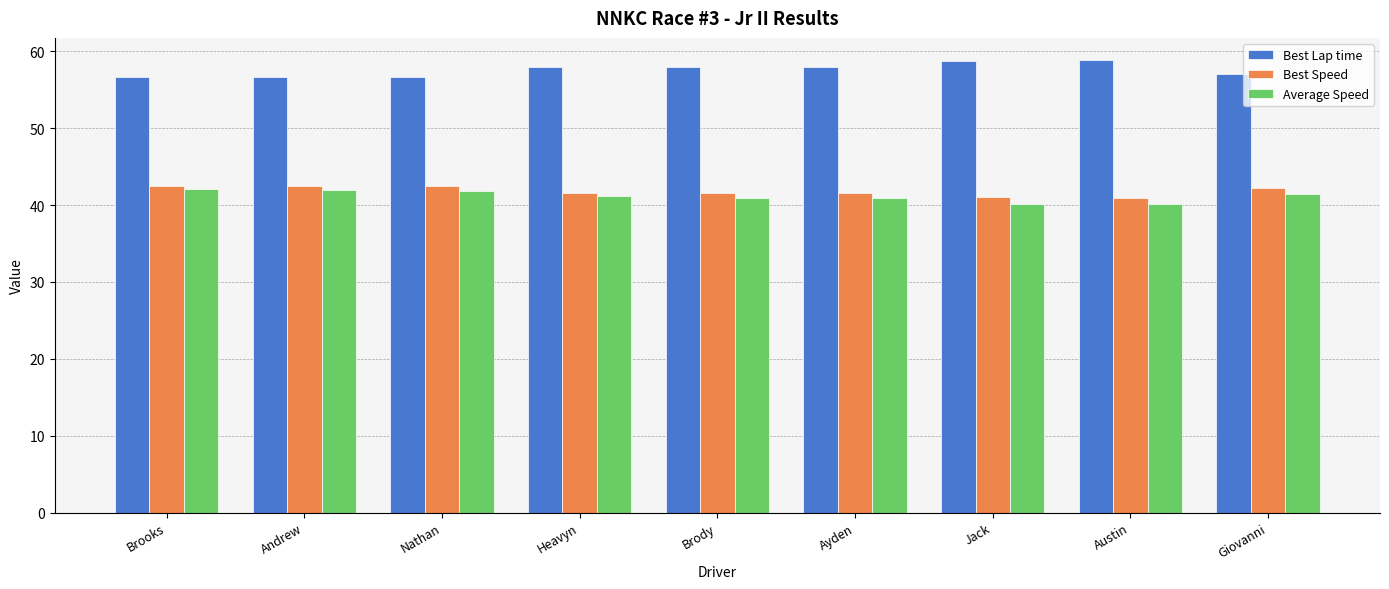

Which series has the largest total across all categories?

Best Lap time